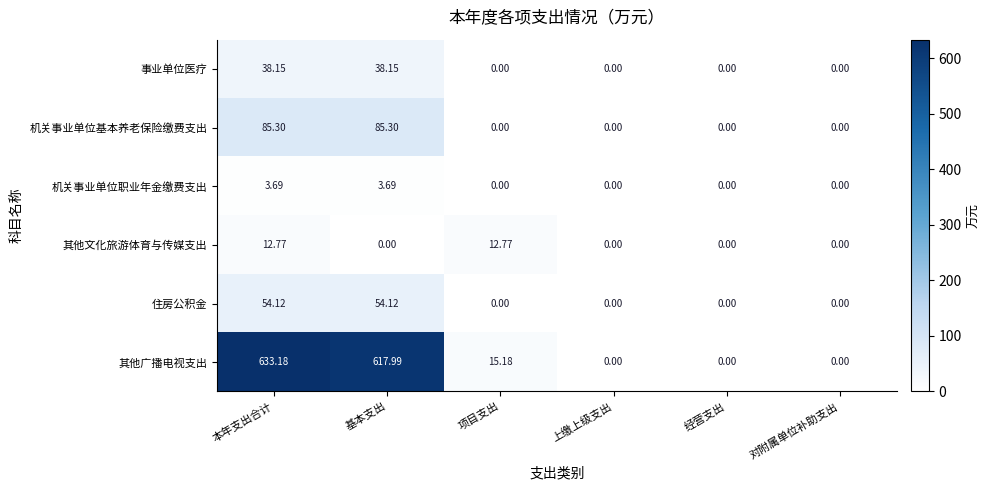

At which label does 其他广播电视支出 first exceed 15?

本年支出合计